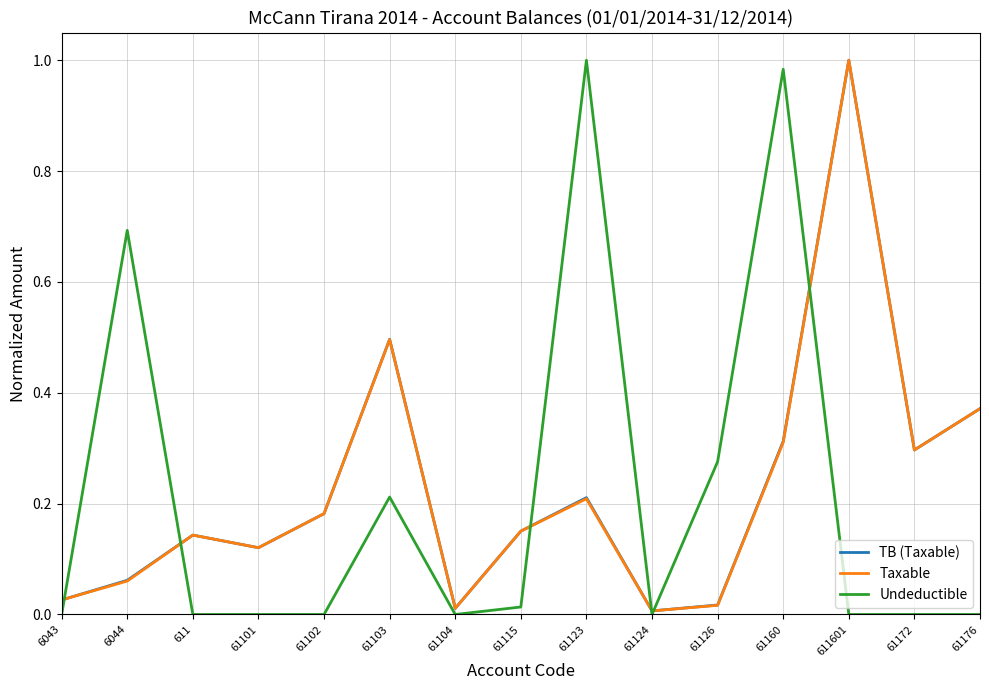

At which category is the sum across all series the highest?

611601